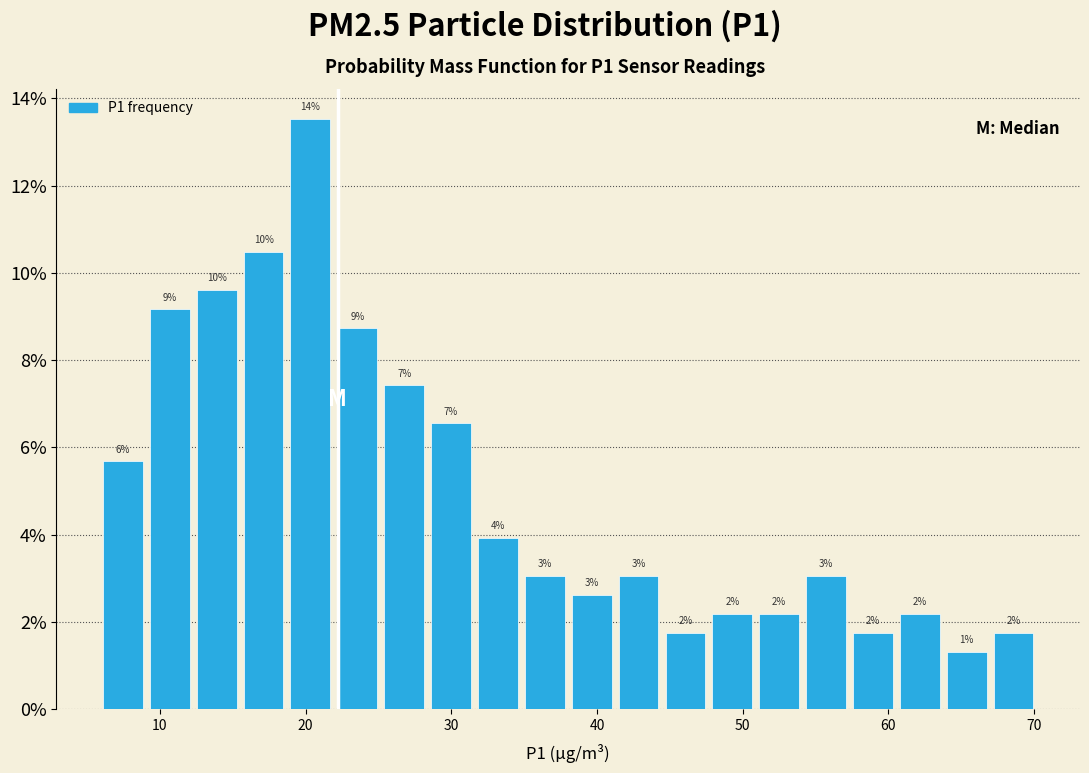

Around what value on the x-axis is the tallest bar? Give the approximate position of its centre, as read against the axis.

20